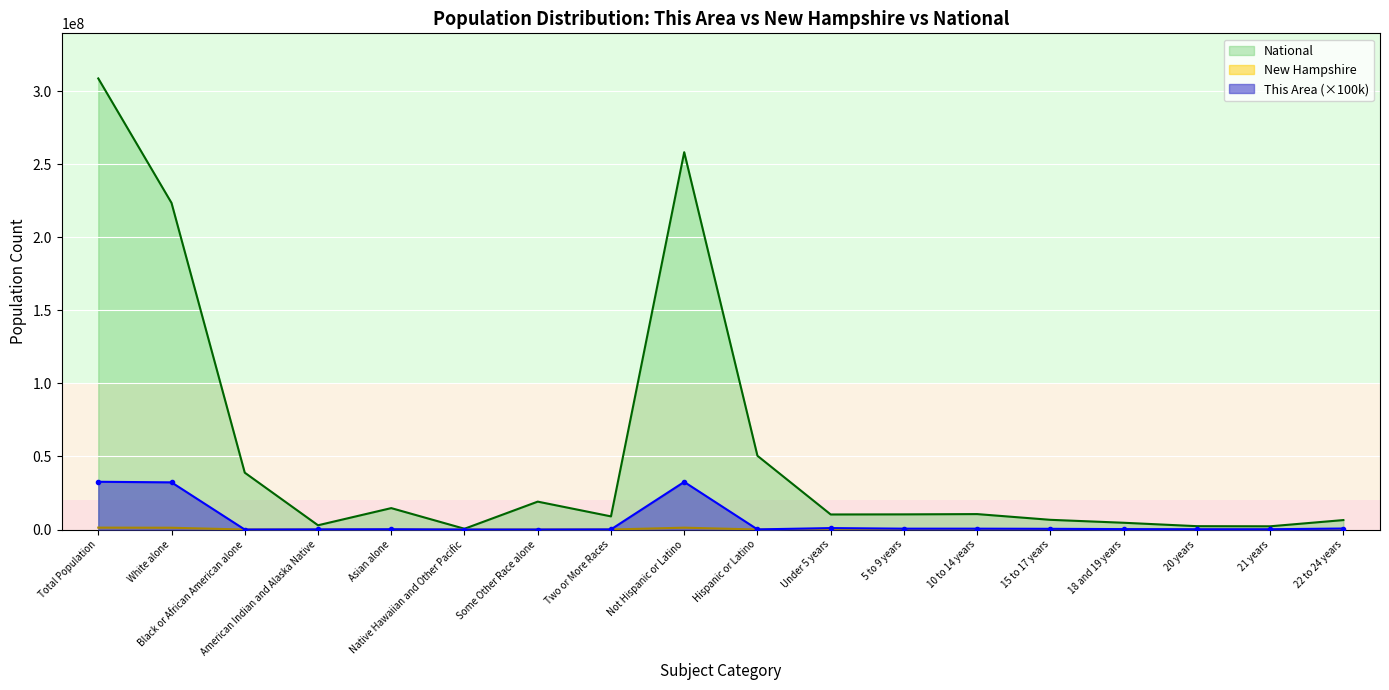

At which category is the sum across all series the highest?

Total Population